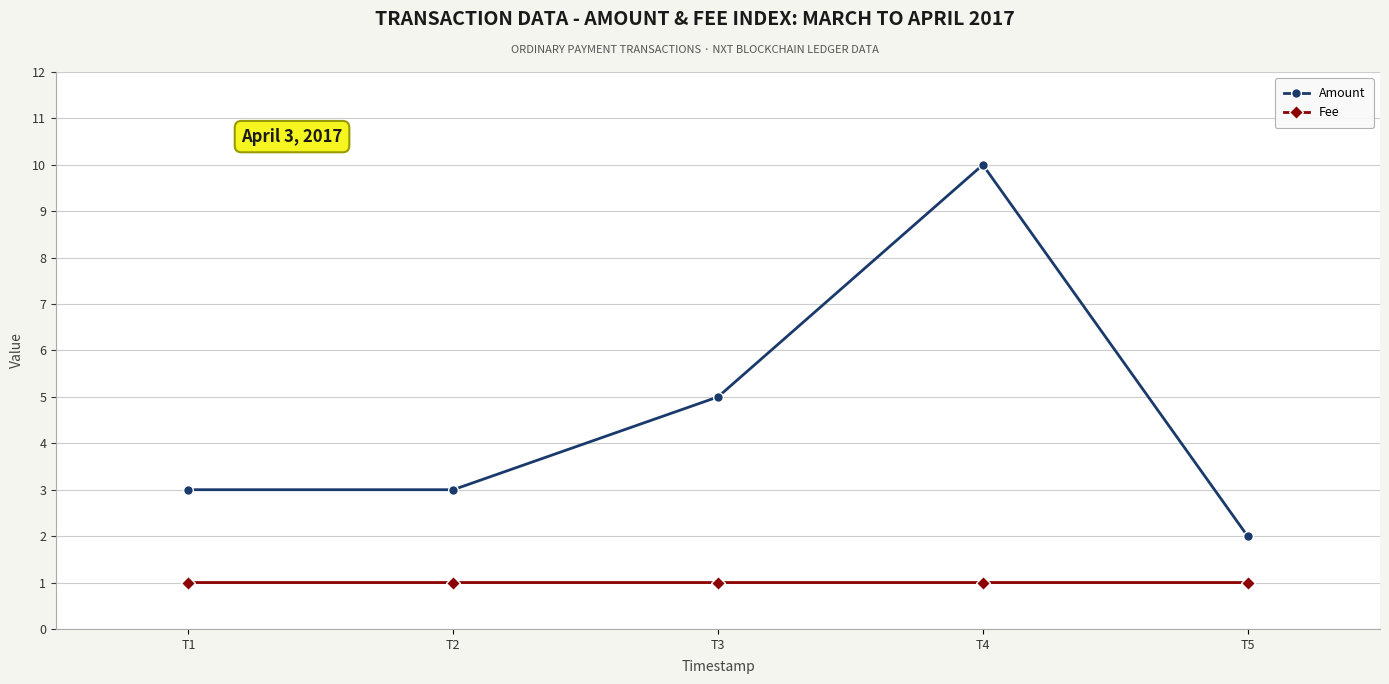

What is the approximate value of Fee at T4?

1.0